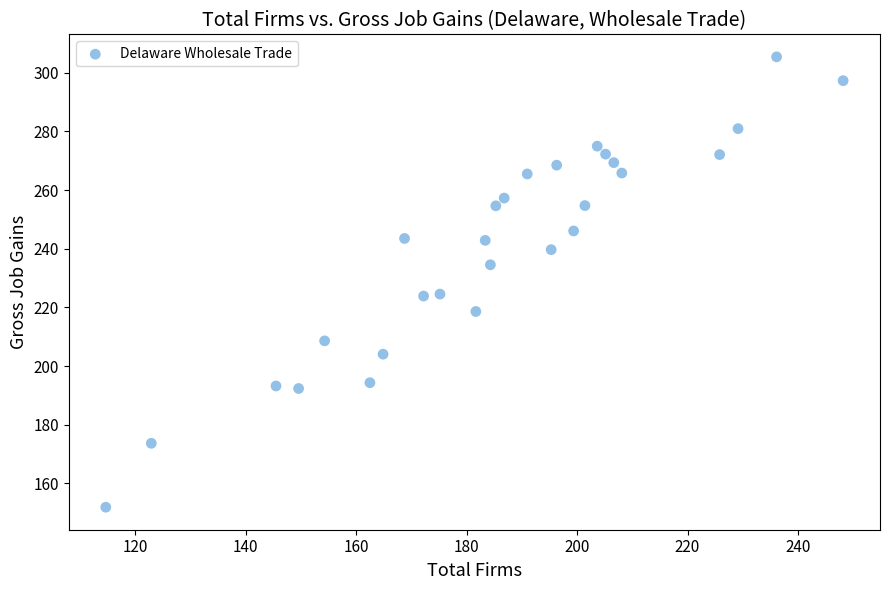

What is the range of Y values (max minus min)?

153.6